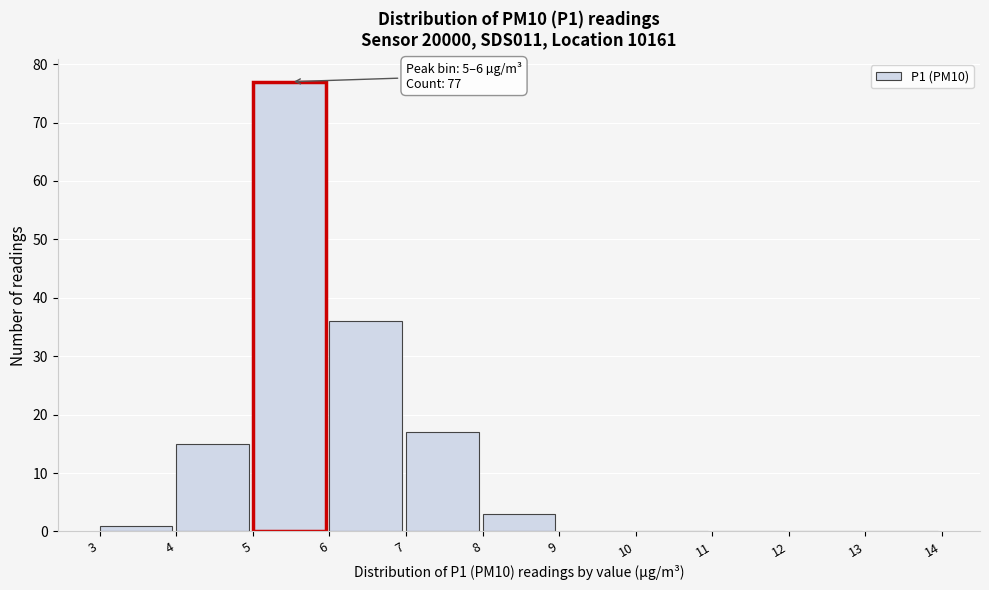

Which range on the x-axis has the tallest bar?

5 to 6